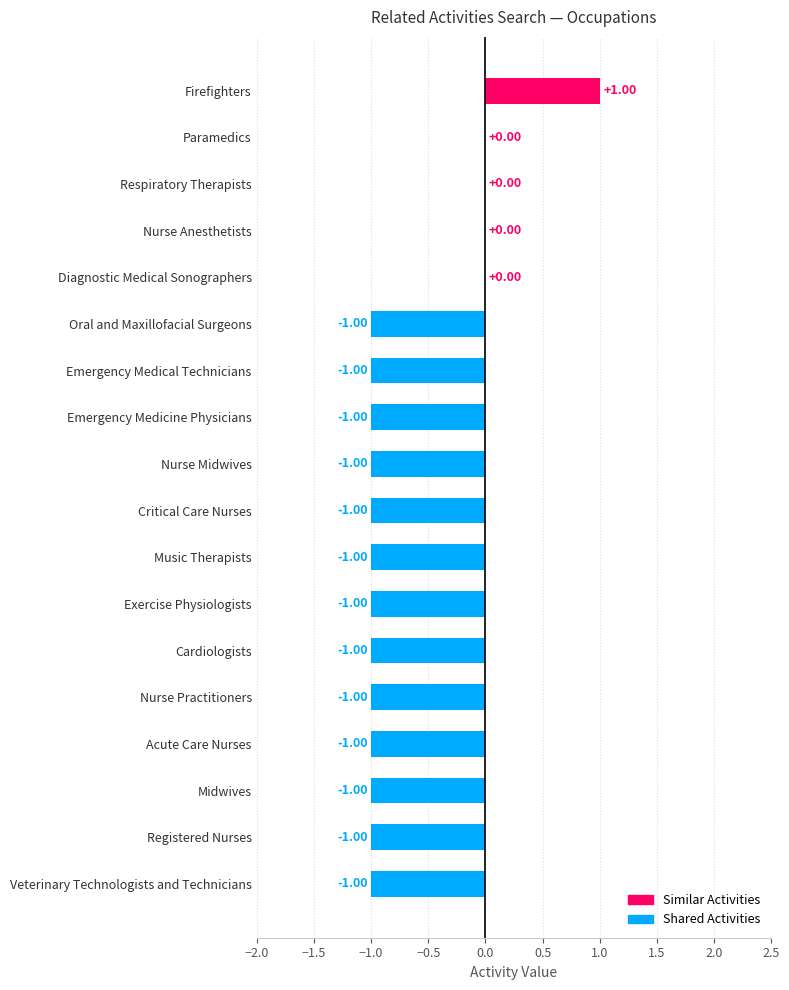

How many data points are above -1?

5